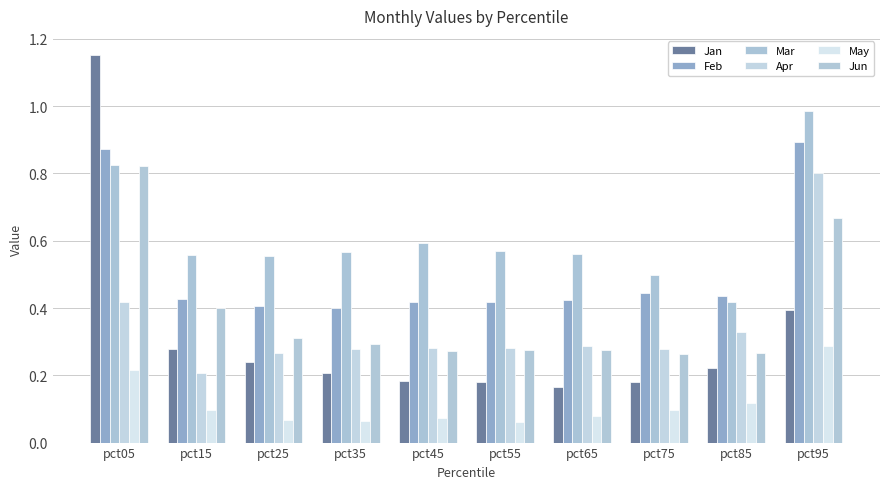

Reading left to right, what are all the values shown in this chart?

Jan: 1.2	0.3	0.2	0.2	0.2	0.2	0.2	0.2	0.2	0.4
Feb: 0.9	0.4	0.4	0.4	0.4	0.4	0.4	0.4	0.4	0.9
Mar: 0.8	0.6	0.6	0.6	0.6	0.6	0.6	0.5	0.4	1.0
Apr: 0.4	0.2	0.3	0.3	0.3	0.3	0.3	0.3	0.3	0.8
May: 0.2	0.1	0.1	0.1	0.1	0.1	0.1	0.1	0.1	0.3
Jun: 0.8	0.4	0.3	0.3	0.3	0.3	0.3	0.3	0.3	0.7